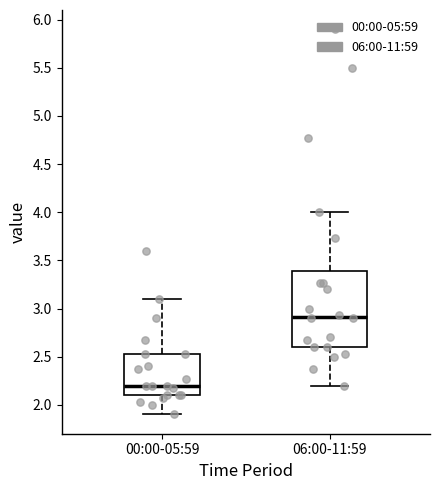

Which box is the tallest, from its lower edge to its upper edge?

06:00-11:59